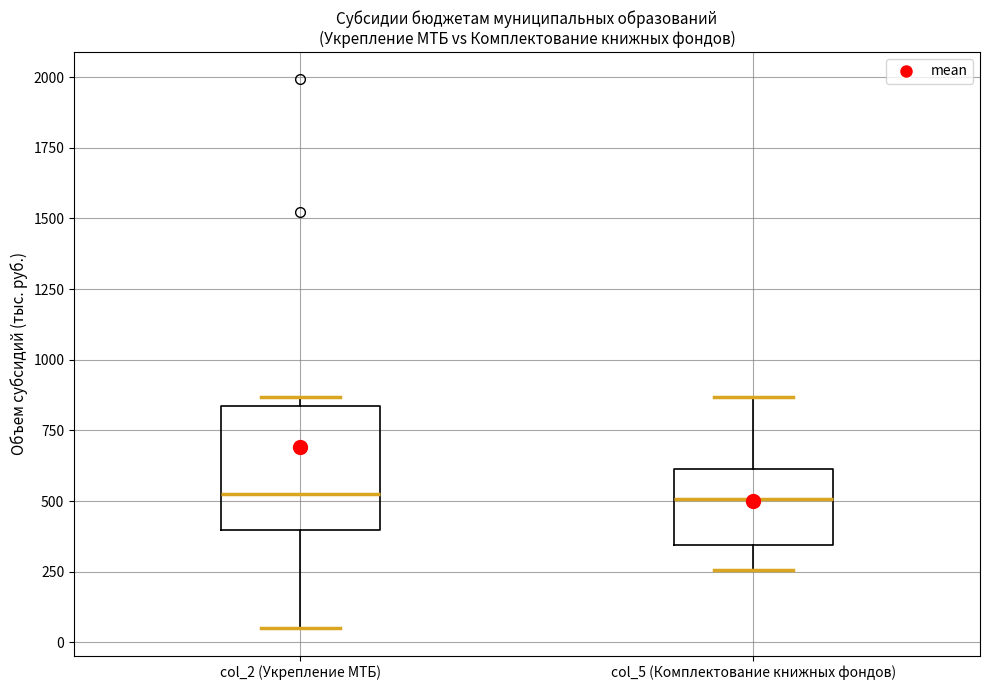

Which box is the tallest, from its lower edge to its upper edge?

col_2 (Укрепление МТБ)